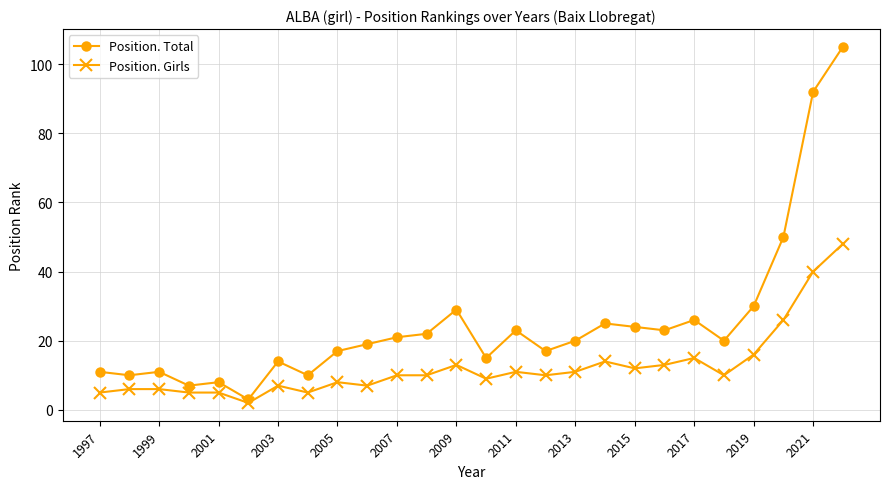

What is the difference between the maximum and minimum values in the Position. Total series?

102